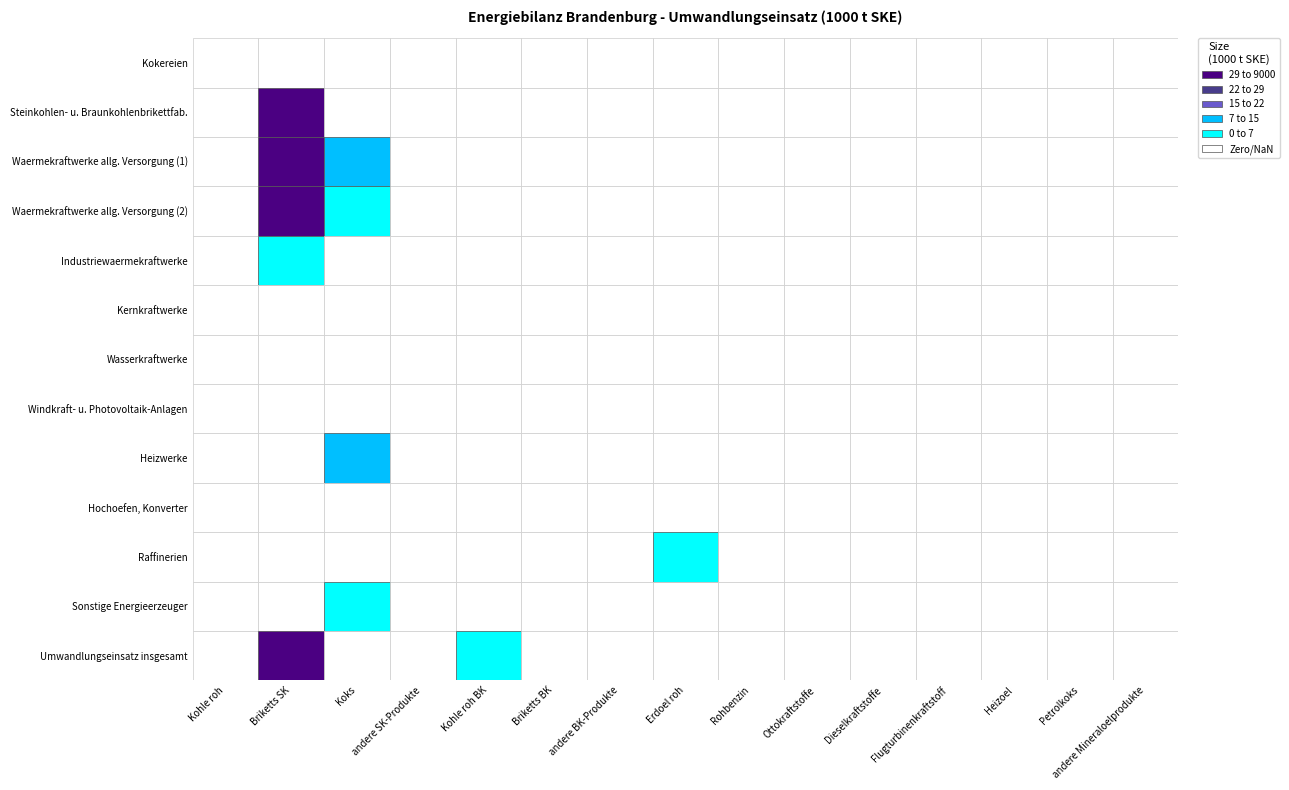

The Waermekraftwerke allg. Versorgung (2) series shows 0.0 at 3. True or false?

True